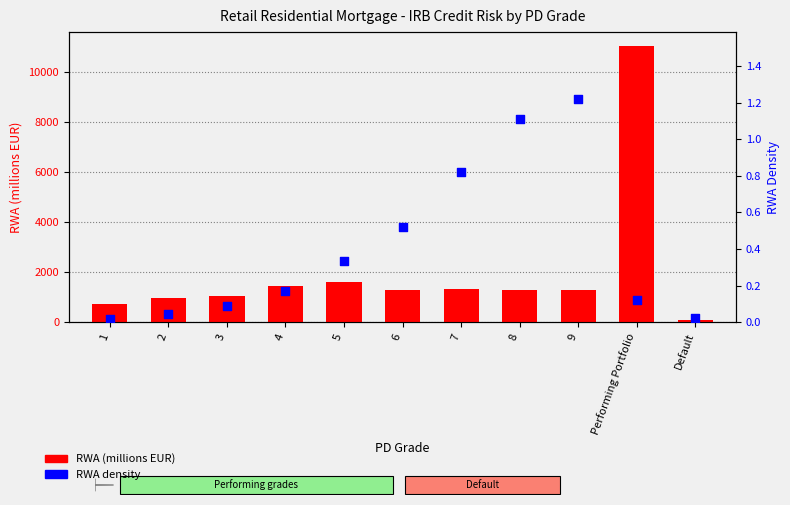

Which series reaches the minimum Y coordinate?

RWA density